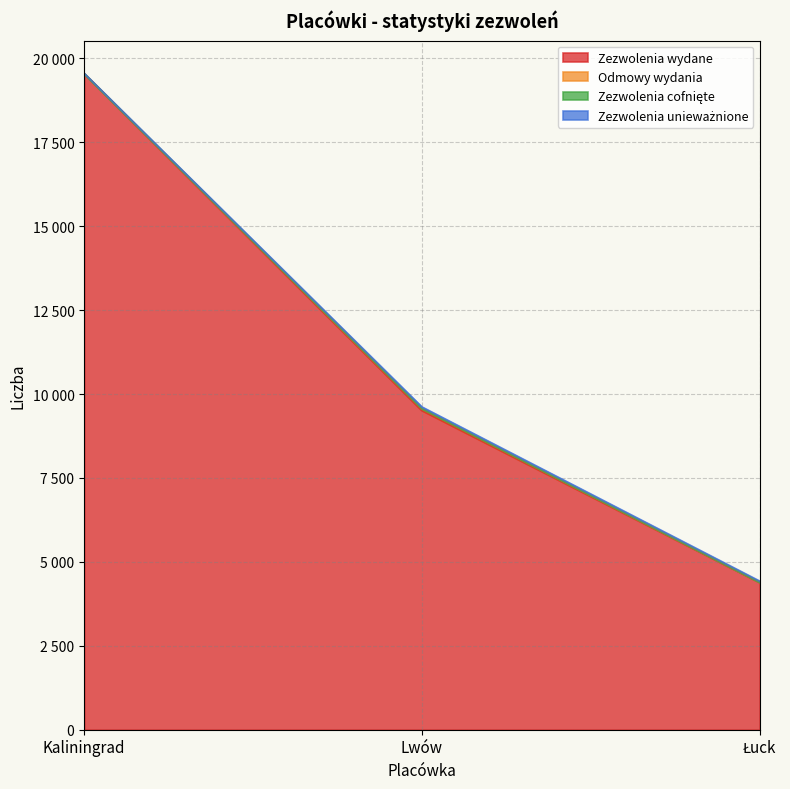

Reading right to left, what are all the values shown in this chart?

Zezwolenia wydane: 4386	9511	19539
Odmowy wydania: 4	51	3
Zezwolenia cofnięte: 0	0	0
Zezwolenia unieważnione: 34	50	12